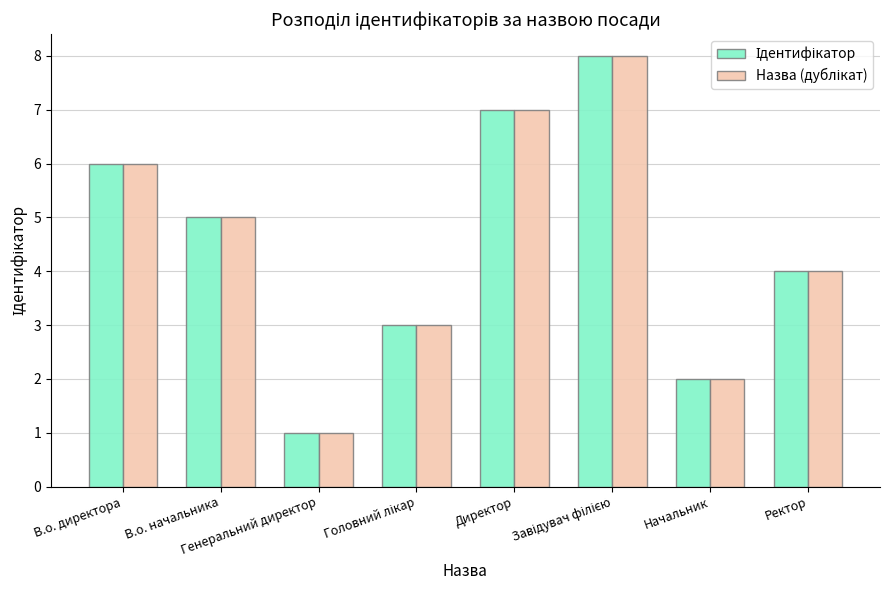

What is the maximum value shown in the chart?

8